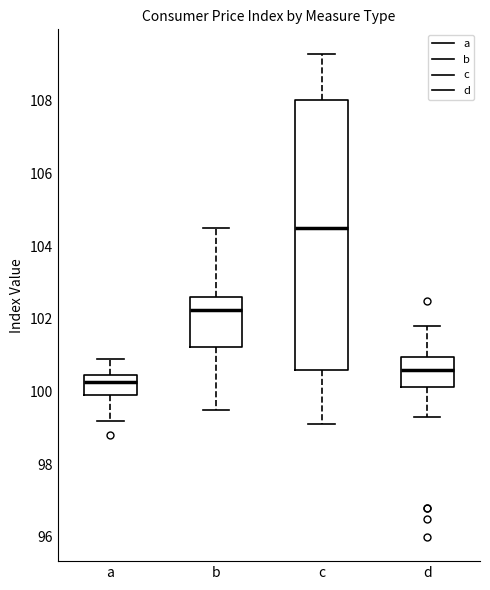

Which box has the highest median line?

c